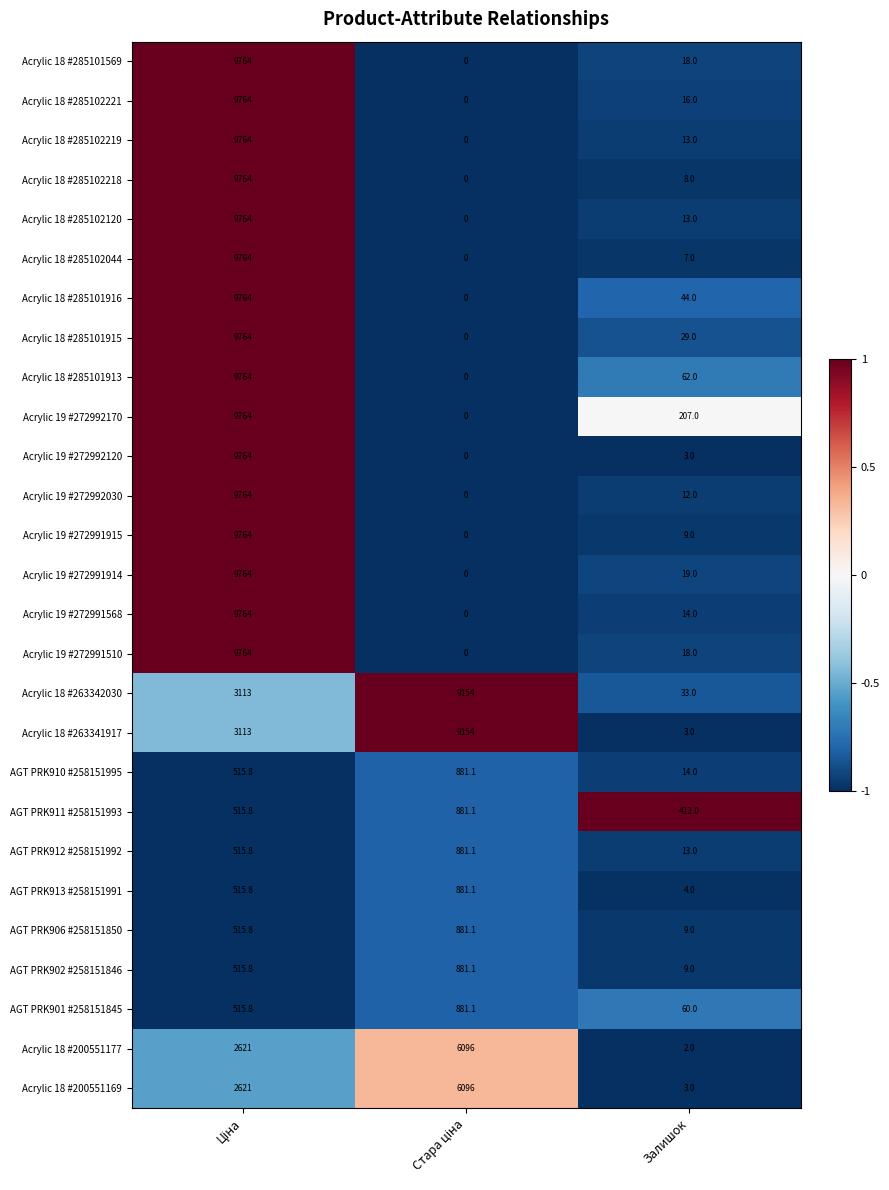

What is the sum of all AGT PRK913 #258151991 values?

1400.9